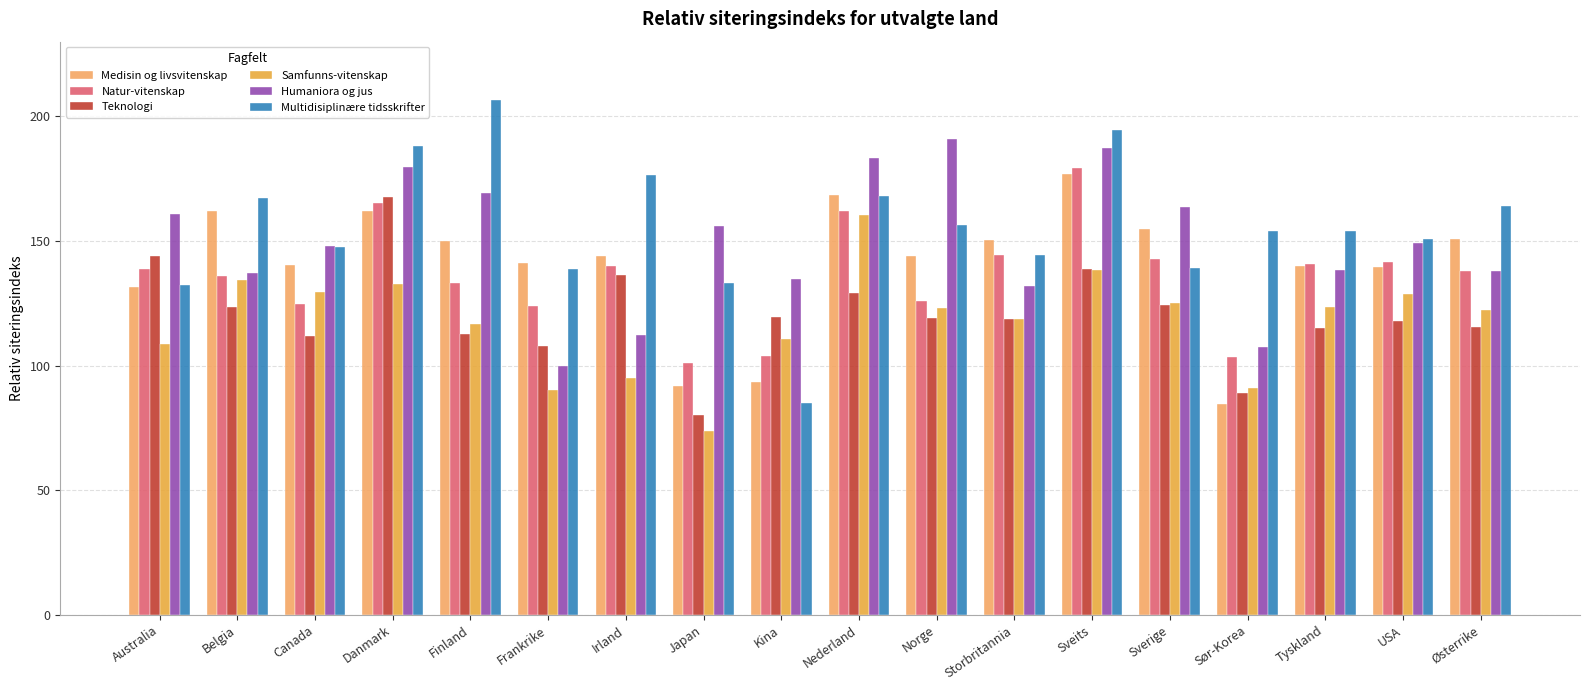

Which category has the highest value across all series?

Finland